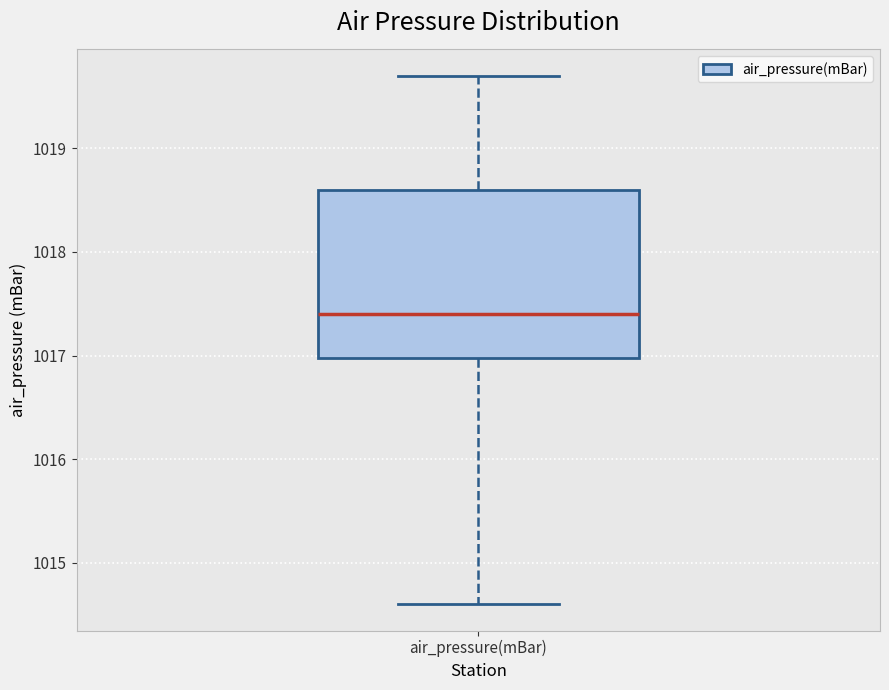

Transcribe this box plot: give where the median line is, the range the box spans, and where the two whiskers end, as read against the y-axis. The values are not printed on the chart, so give them approximately, as read against the axis.

median 1017.4, box 1017.0 to 1018.6, whiskers 1014.6 to 1019.7